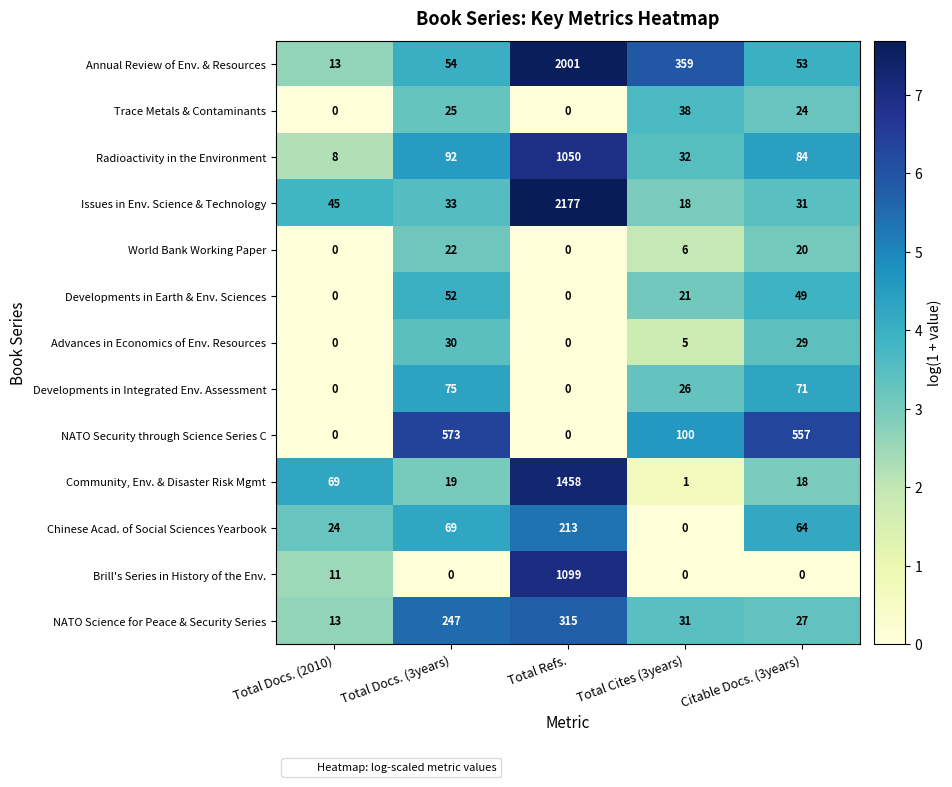

Which series has the largest total across all categories?

Annual Review of Env. & Resources